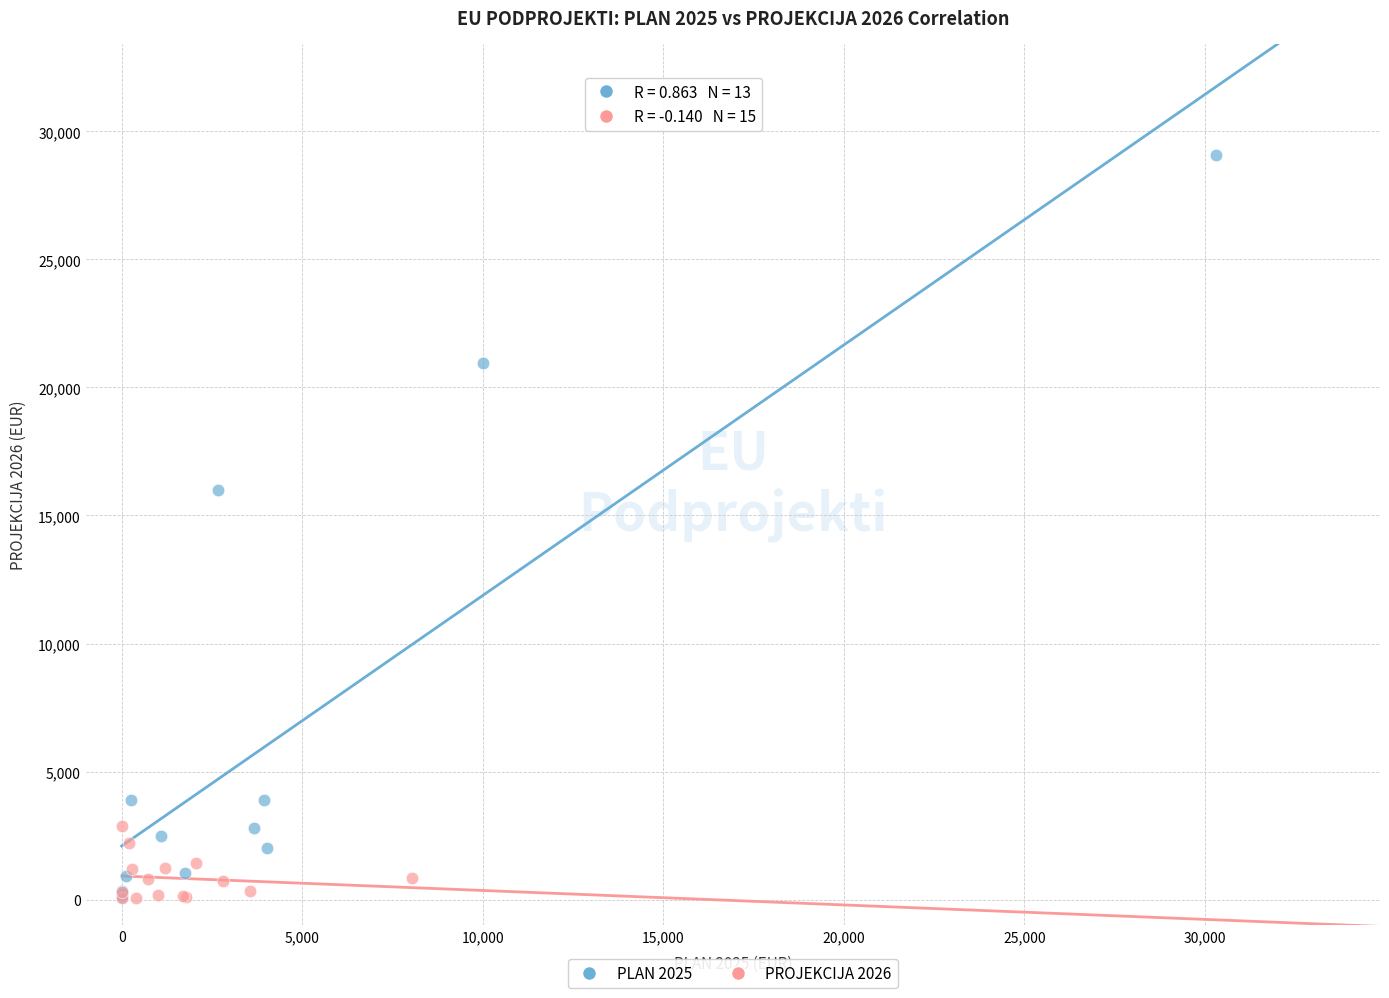

Which series has the largest Y range (max minus min)?

PLAN 2025